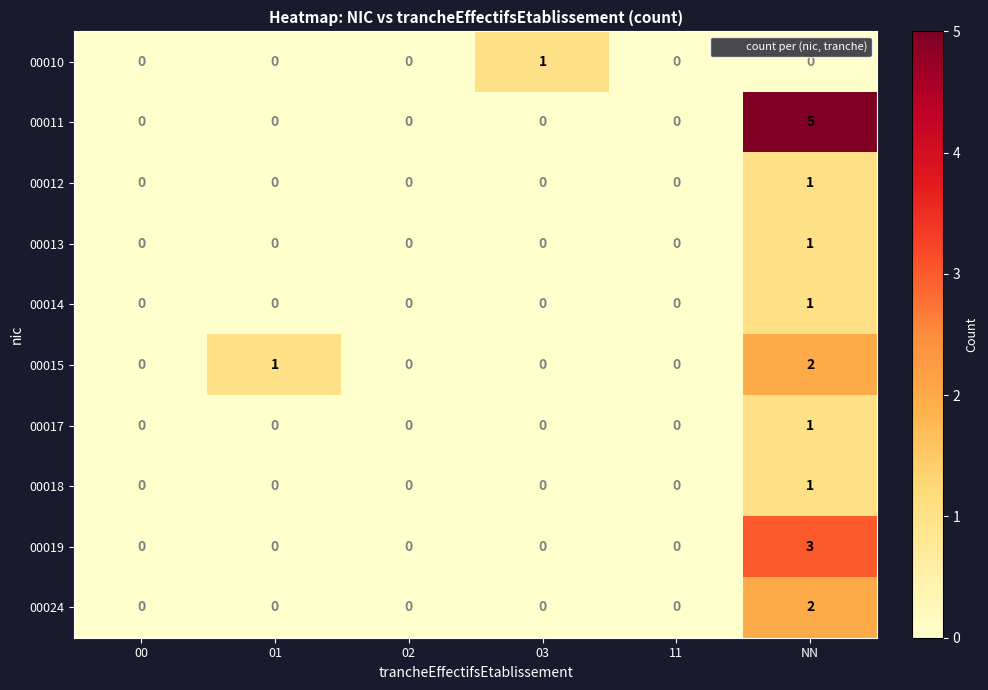

Which series has the largest range (max minus min)?

00011